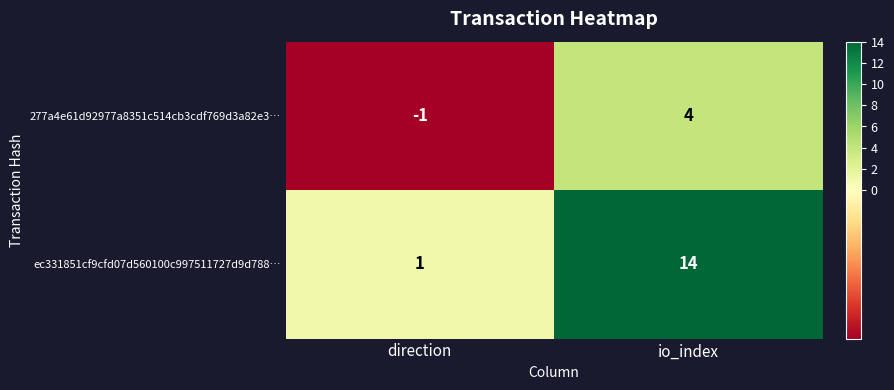

Reading right to left, list all the values displayed in this chart.

277a4e61d92977a8351c514cb3cdf769d3a82e3…: io_index=4	direction=-1
ec331851cf9cfd07d560100c997511727d9d788…: io_index=14	direction=1